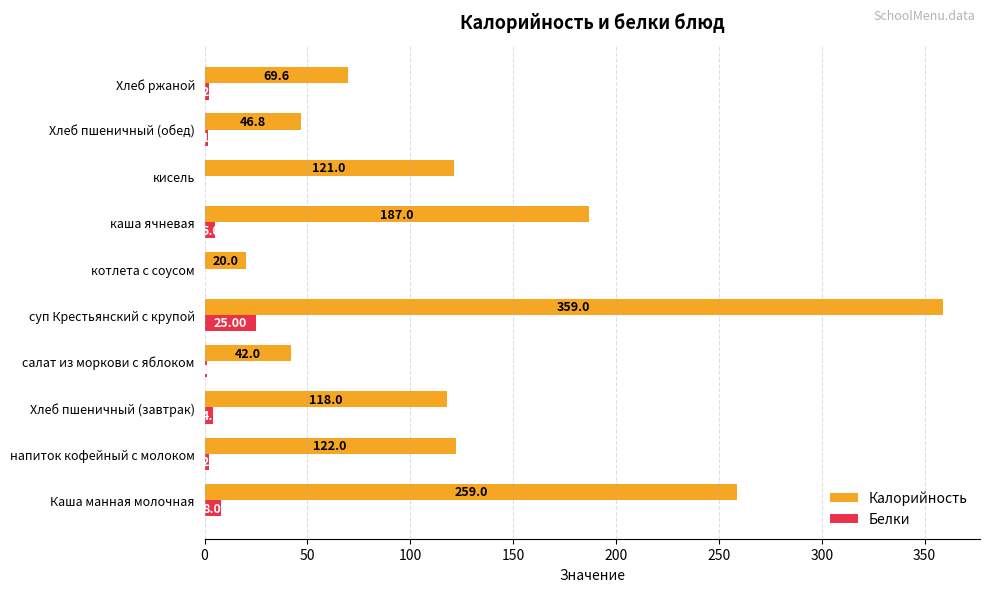

Which series changed the most between суп Крестьянский с крупой and Хлеб ржаной?

Калорийность